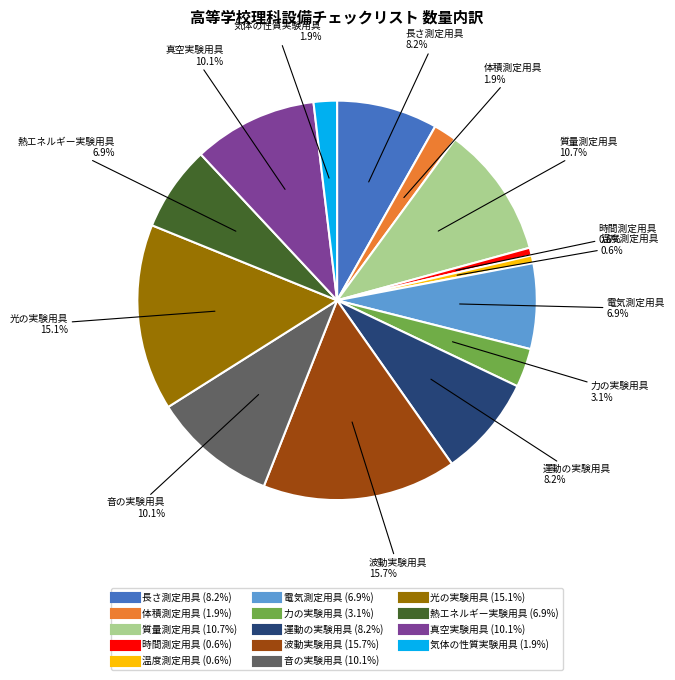

What percentage is the 体積測定用具 slice, to the nearest percent?

2%